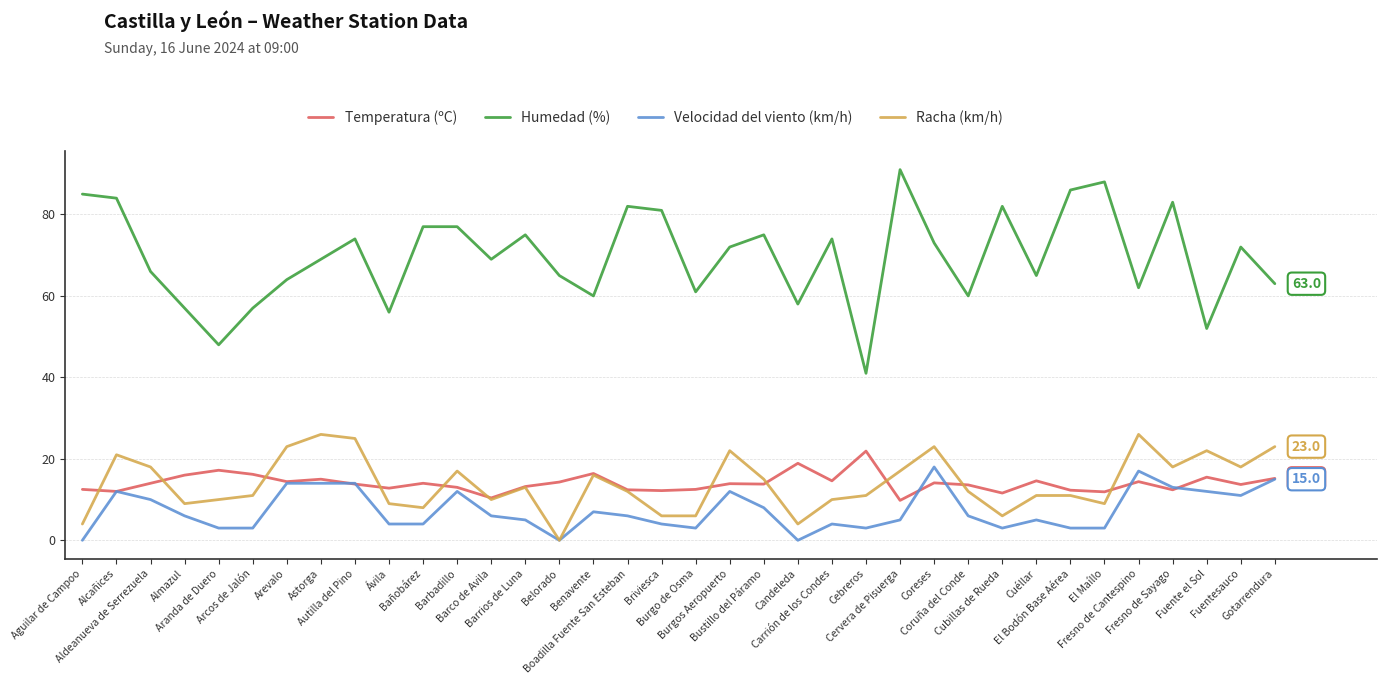

What is the sum of the Racha (km/h) values at Fuente el Sol and Arevalo?

45.0